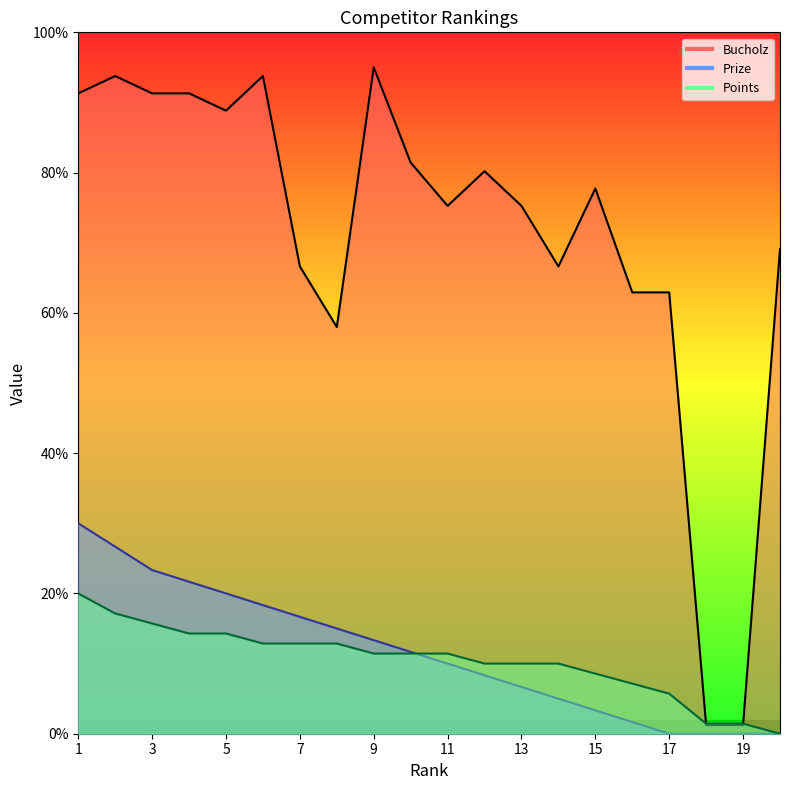

Which series ends up on top after the final intersection of Points and Prize?

Points